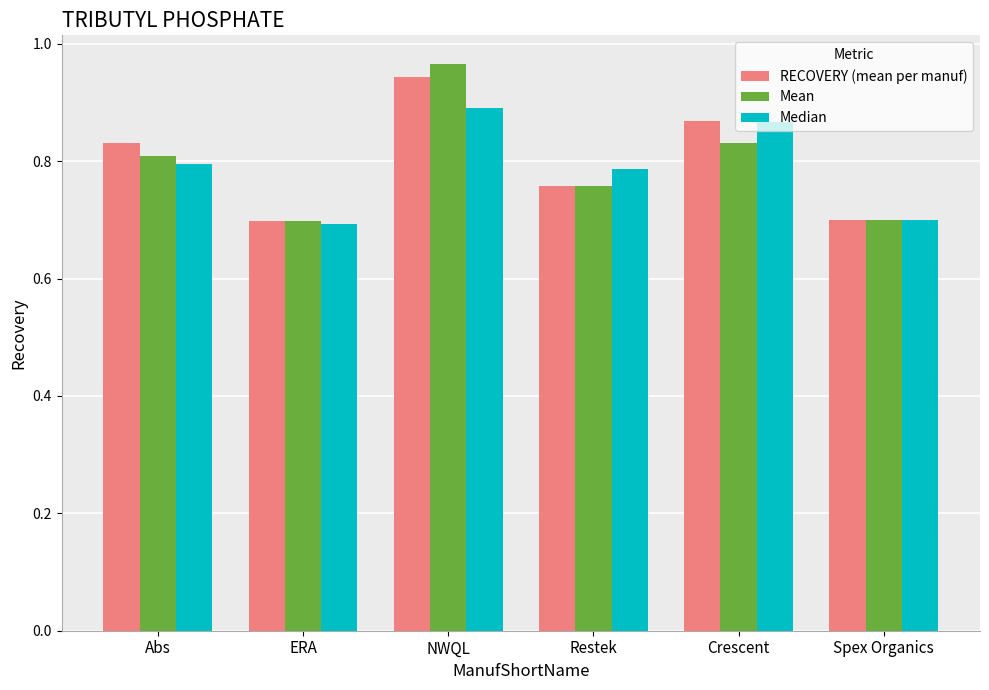

At which category is the sum across all series the highest?

NWQL